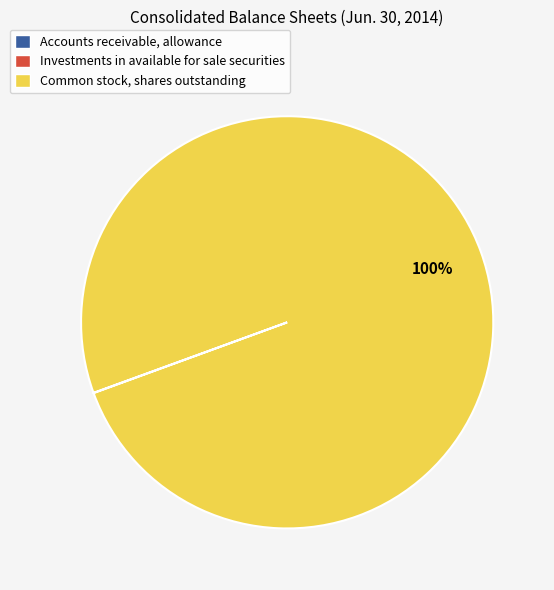

Which category has the biggest portion of the pie?

Common stock, shares outstanding